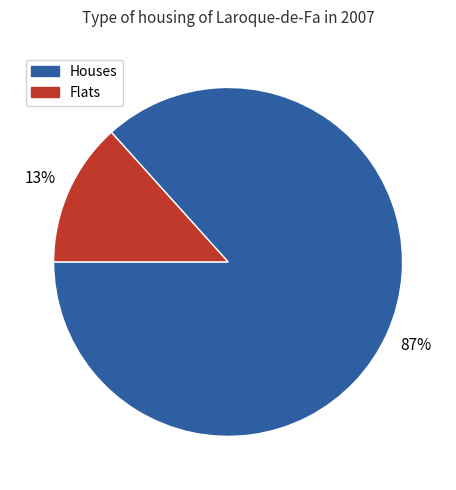

Is there any slice that represents more than half of the pie?

Yes